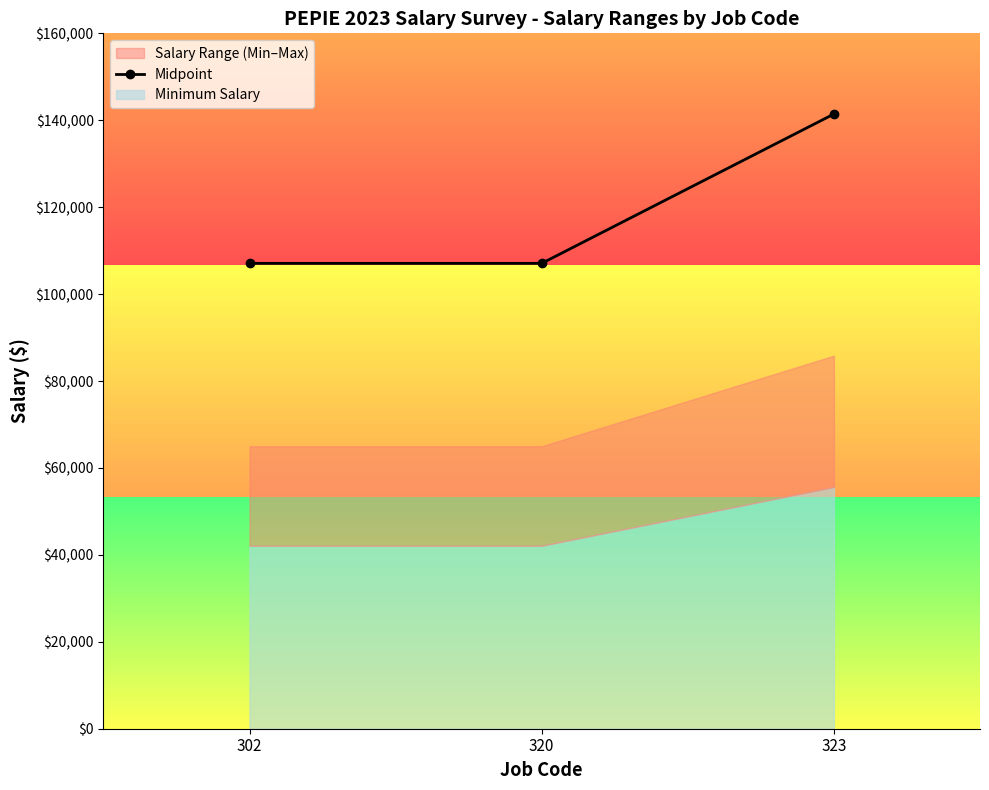

Is it true that the value at 302 is 150060.2?

False